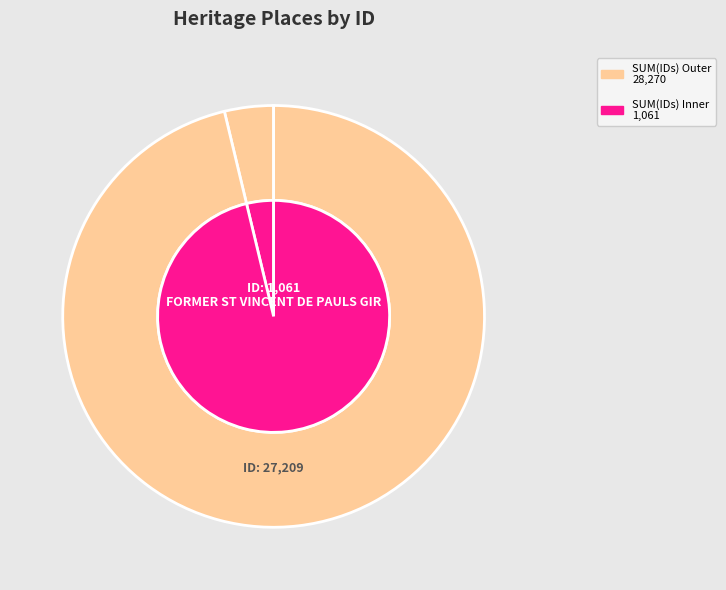

Combined, do FORMER ST VINCENT DE PAUL BOYS ORPHANAGE and FORMER ST VINCENT DE PAULS GIRLS ORPHANAGE account for over 50%?

Yes